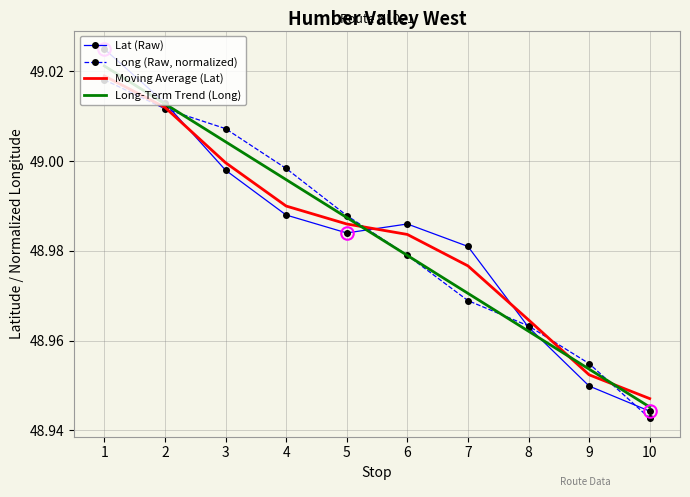

How many interior local valleys does the Lat (Raw) series have?

1